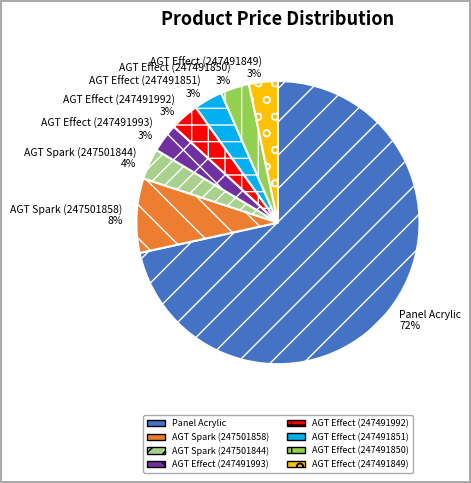

Is there a majority slice in this chart?

Yes